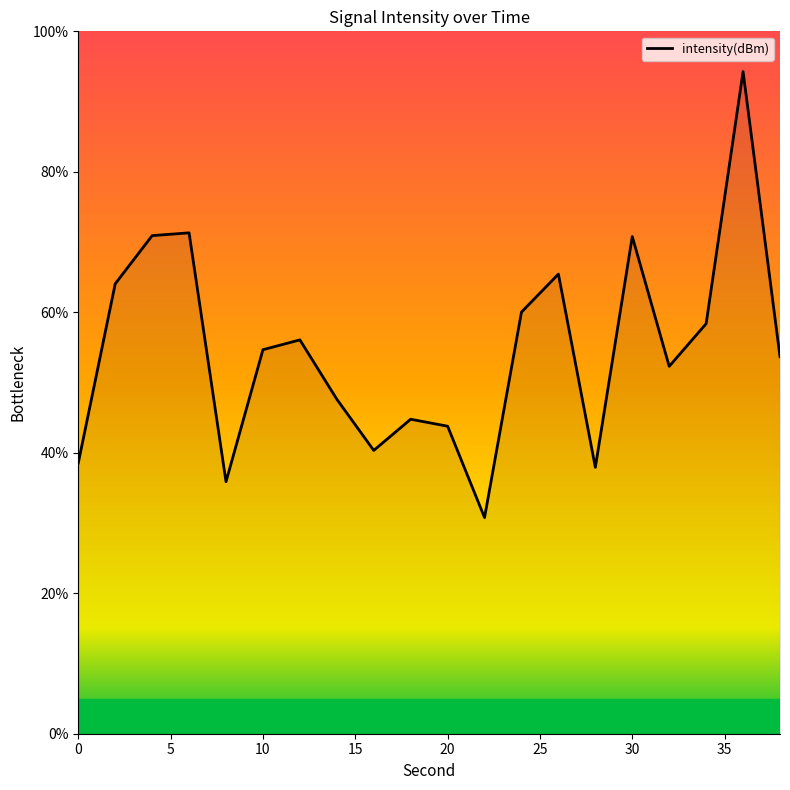

What is the minimum value shown in the chart?

30.8